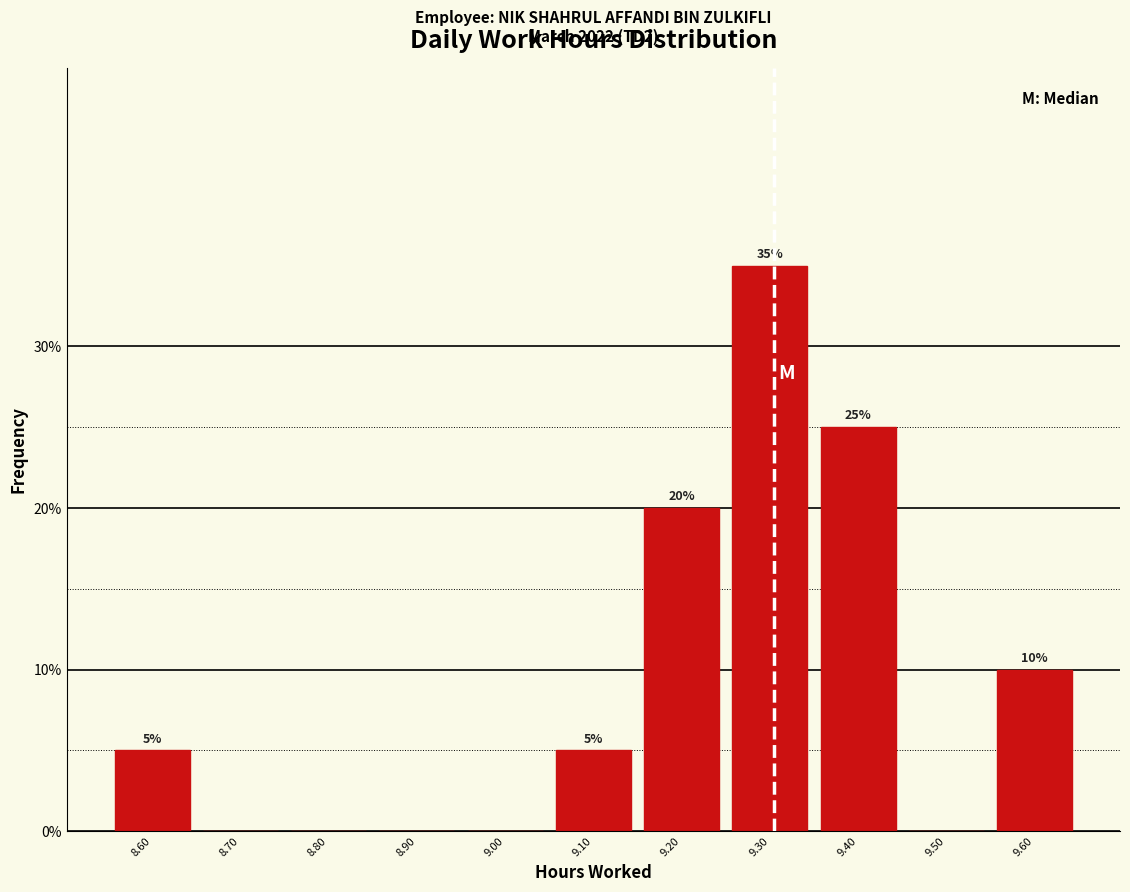

Over which range of the x-axis is the bar tallest?

9.25 to 9.35